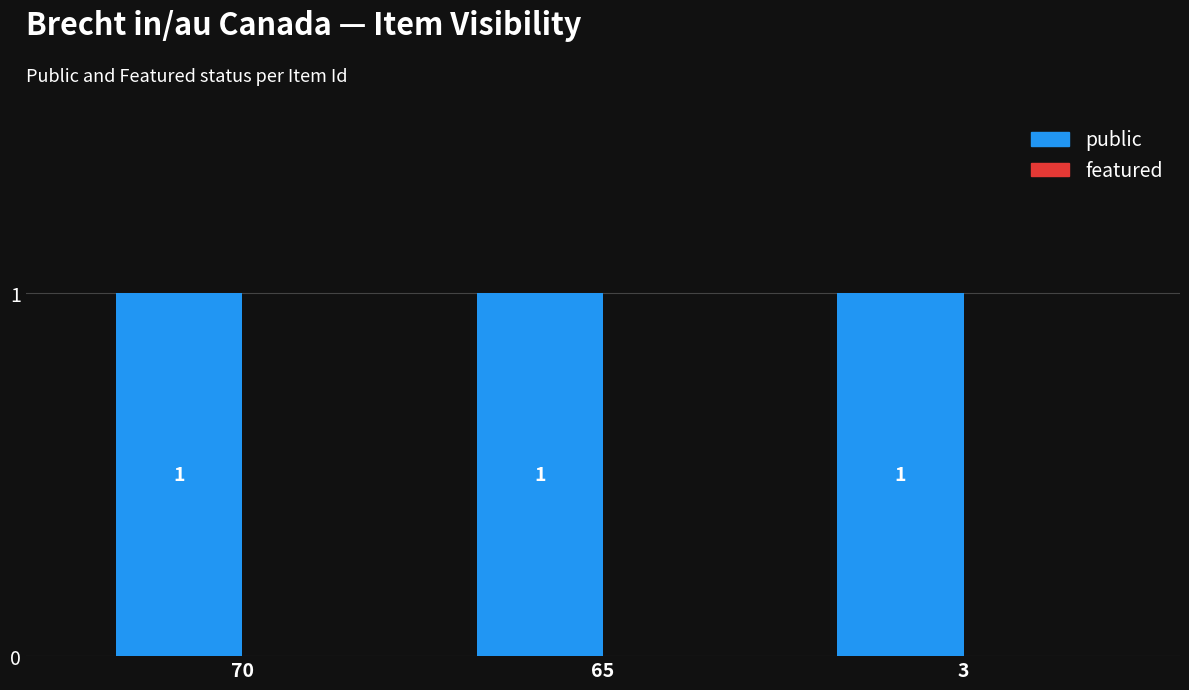

Rank the series by their average value, from lowest to highest.

featured, public